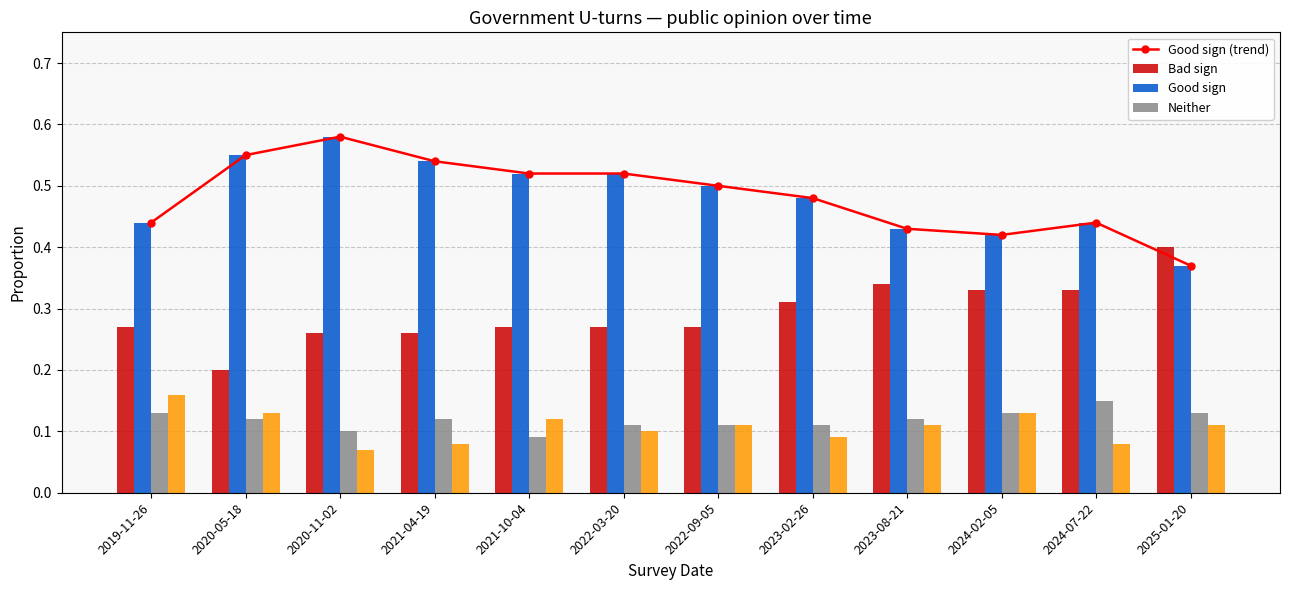

List the labels in order of Not sure value, largest first.

2019-11-26, 2020-05-18, 2024-02-05, 2021-10-04, 2022-09-05, 2023-08-21, 2025-01-20, 2022-03-20, 2023-02-26, 2021-04-19, 2024-07-22, 2020-11-02